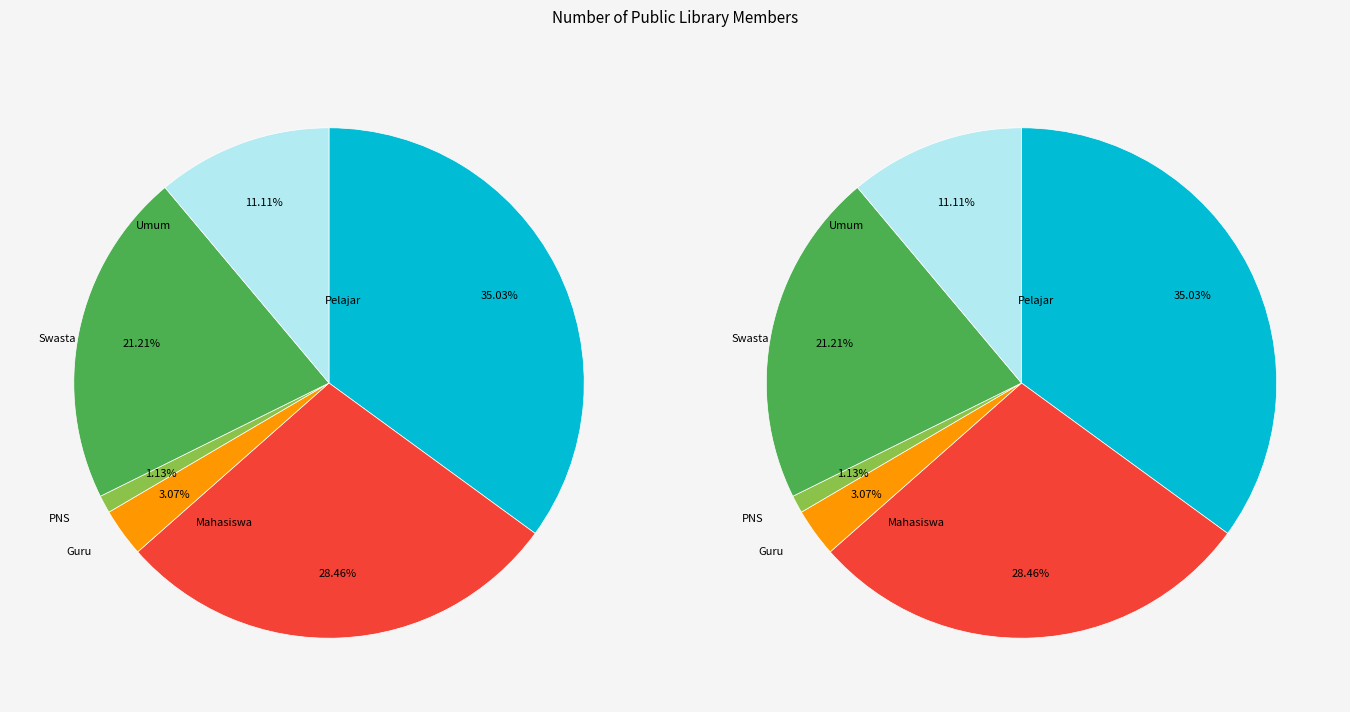

Combined, what portion of the pie is Umum and Mahasiswa?

39.6%